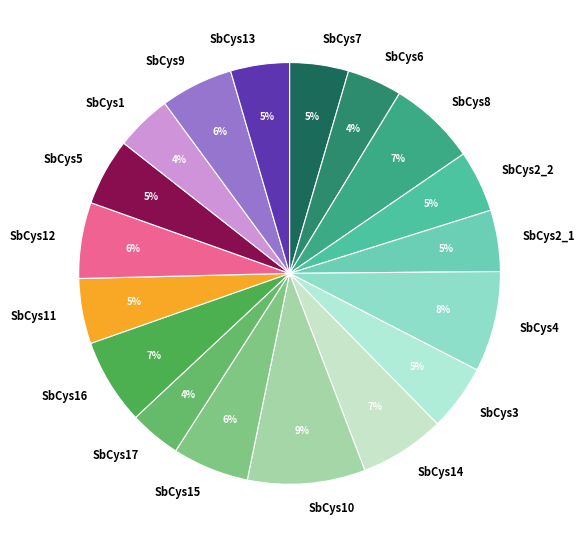

Which slice is the largest?

SbCys10